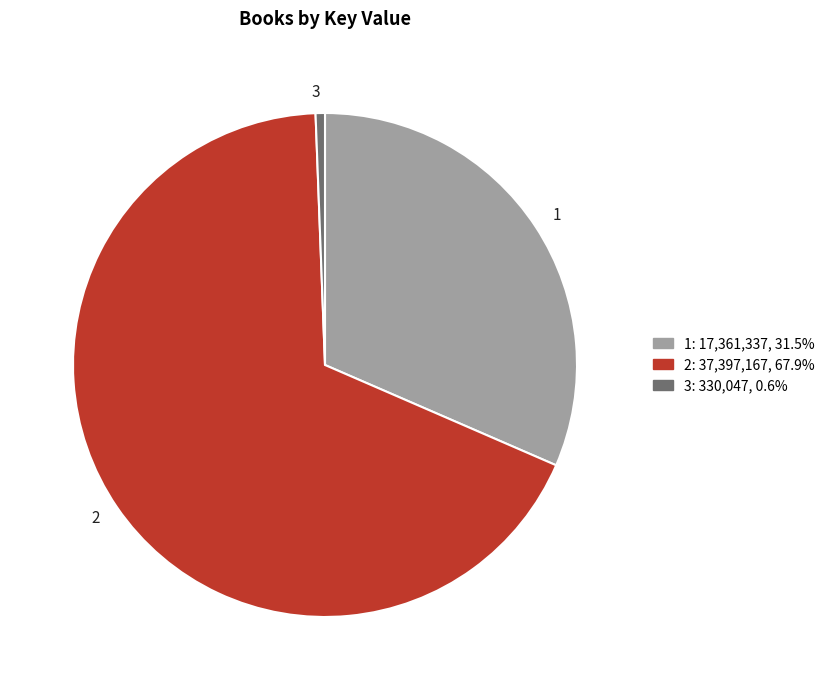

Which slice is the smallest?

3